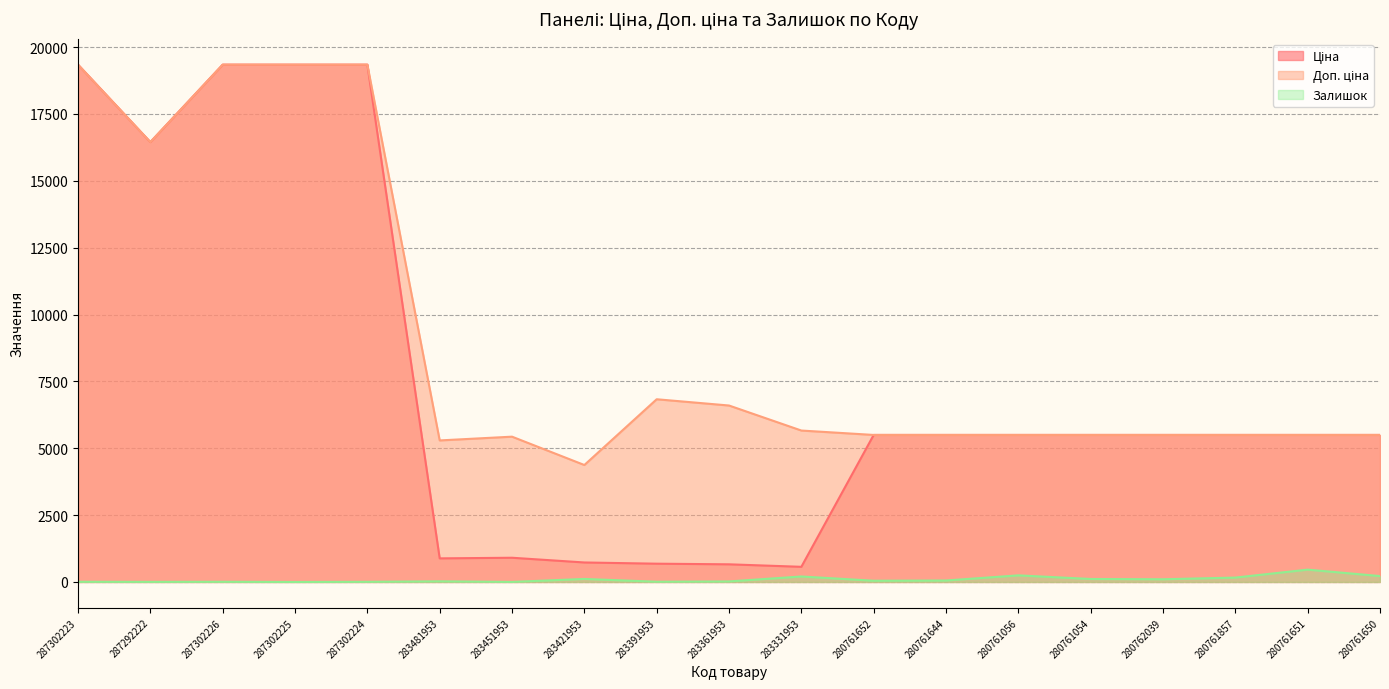

Between 287292222 and 283391953, which series saw the biggest shift?

Ціна